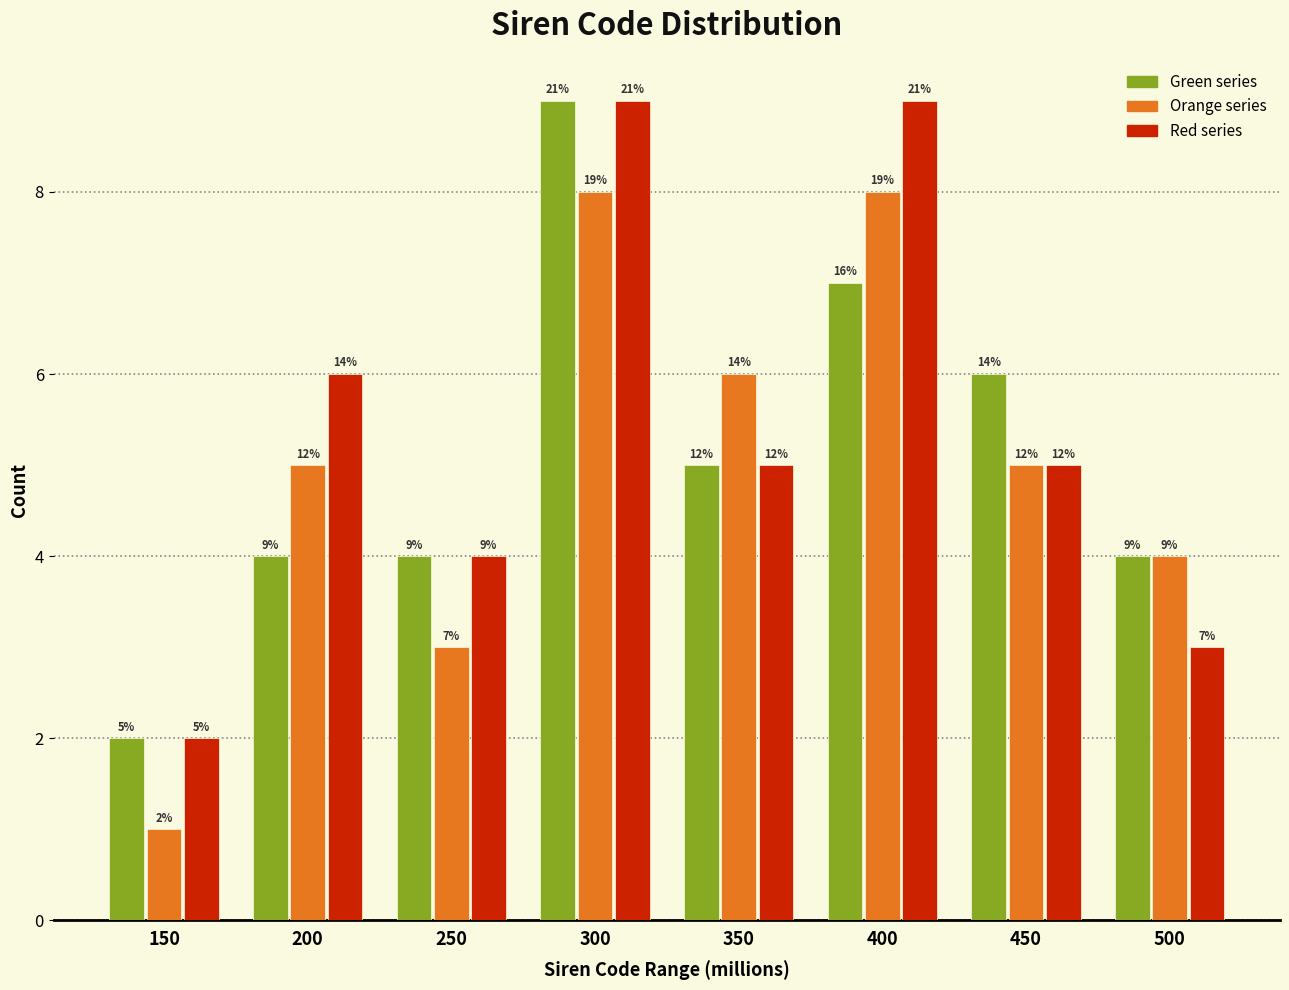

Are the bars horizontal?

No